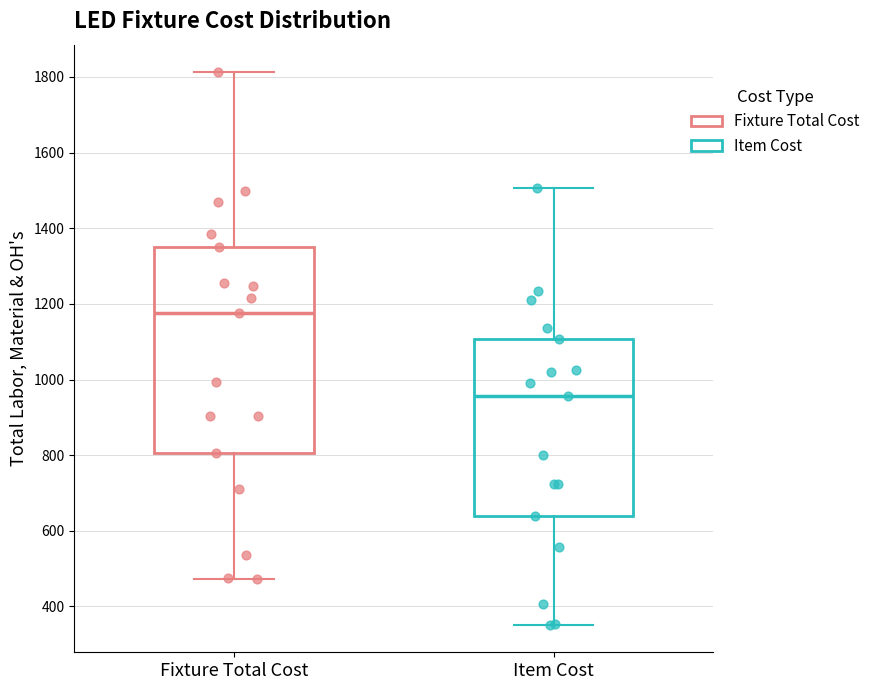

Reading left to right, read every box against the y-axis: the position of its median line, the range the box covers, and the ends of its whiskers. The values are not printed on the chart, so give them approximately, as read against the axis.

Fixture Total Cost: median 1180, box 800 to 1340, whiskers 480 to 1820
Item Cost: median 960, box 640 to 1100, whiskers 360 to 1500